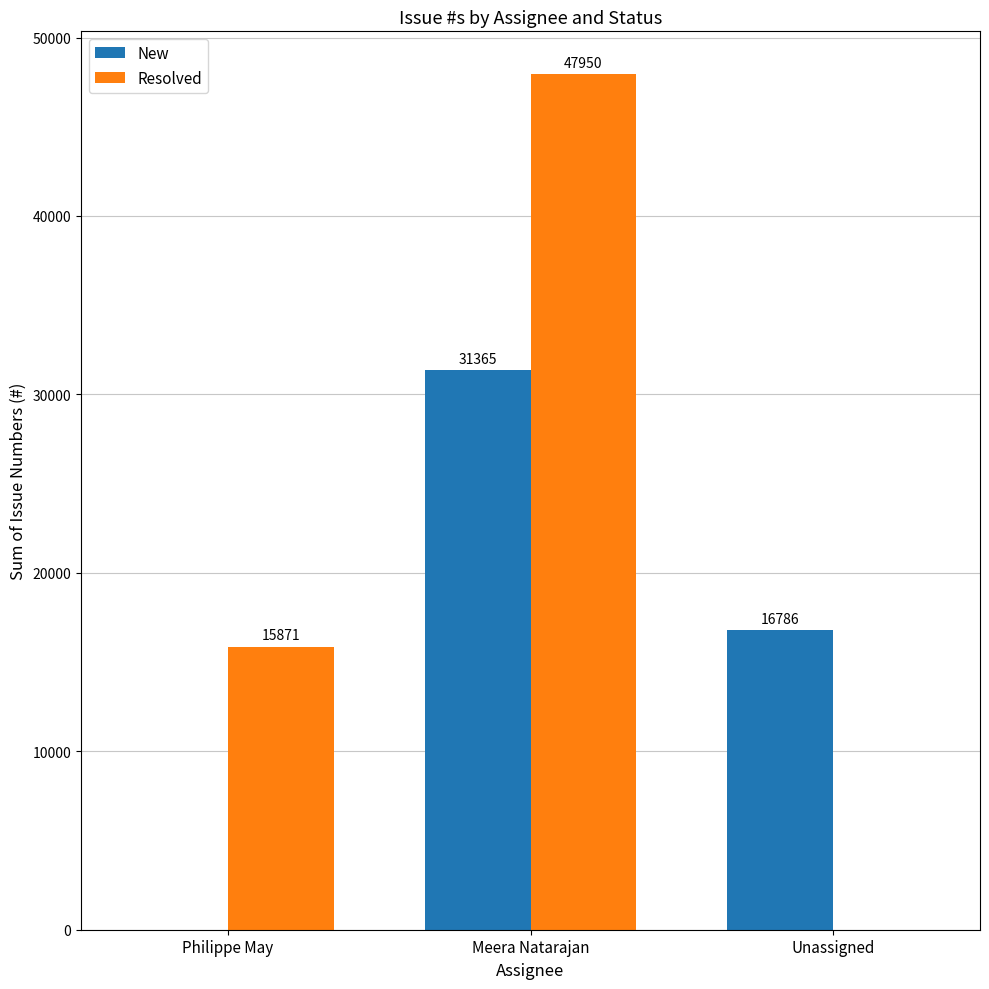

At which label is Resolved closest to 23975?

Philippe May